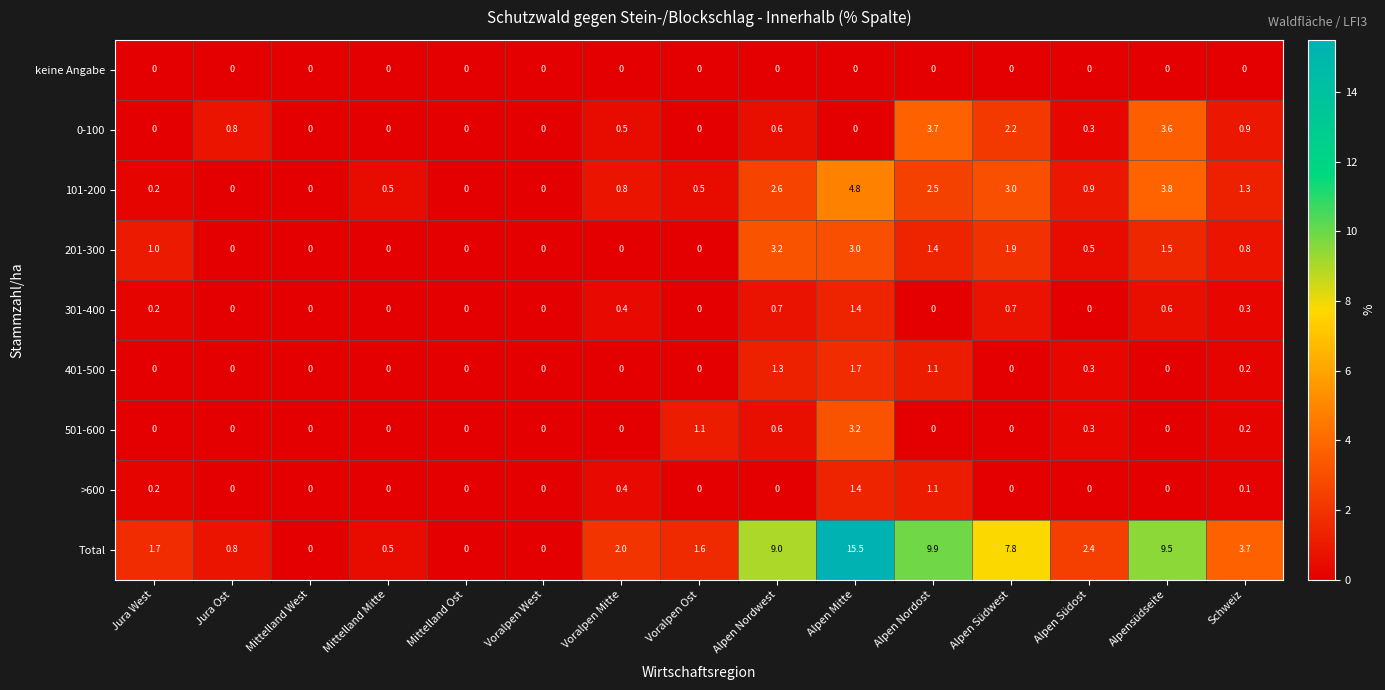

What is the spread (max minus min) of values at Schweiz?

3.7